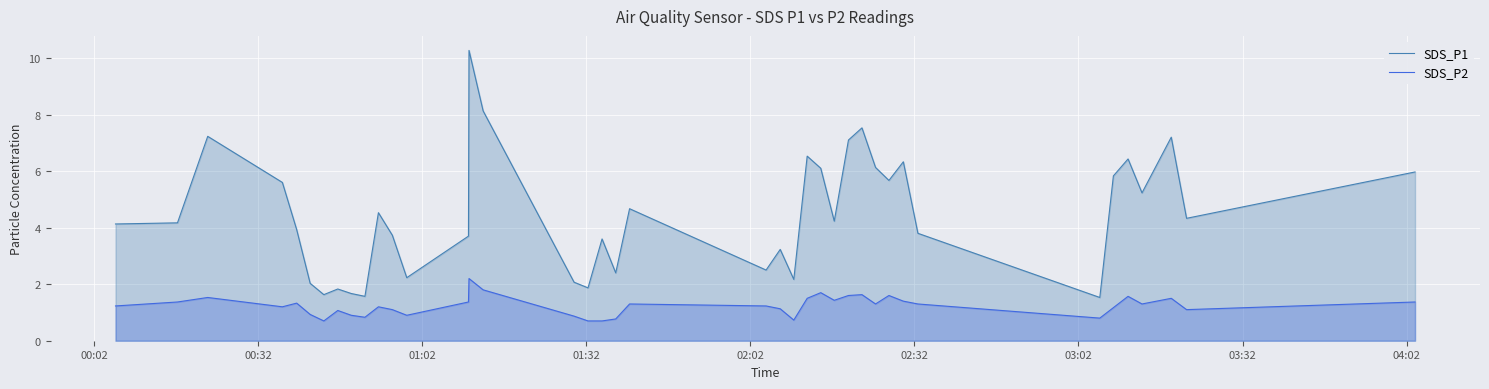

Which series has the largest total across all categories?

SDS_P1